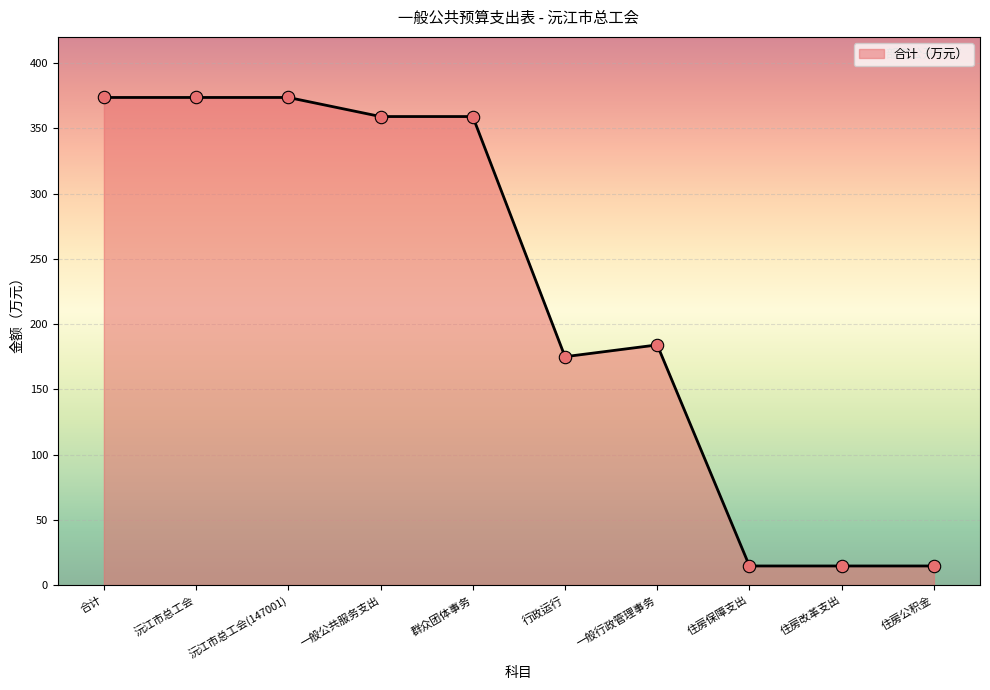

Approximately how many times larger is the value at 住房公积金 compared to 行政运行?

0.1